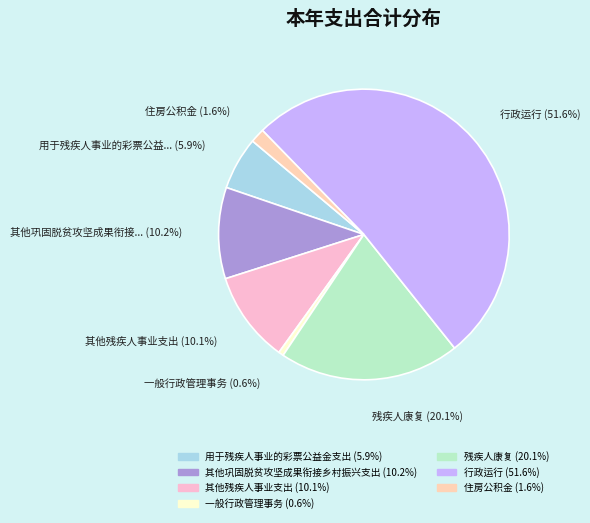

Approximately how many times larger is the value at 残疾人康复 compared to 其他残疾人事业支出?

2.0